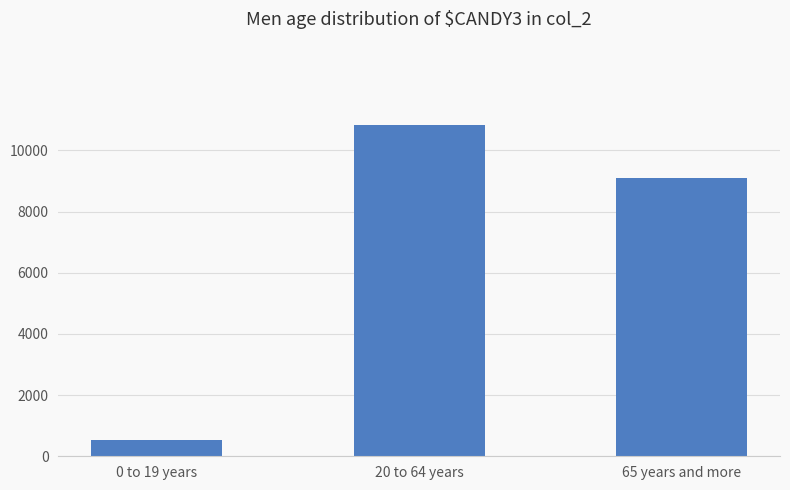

What position from the left is 20 to 64 years?

2